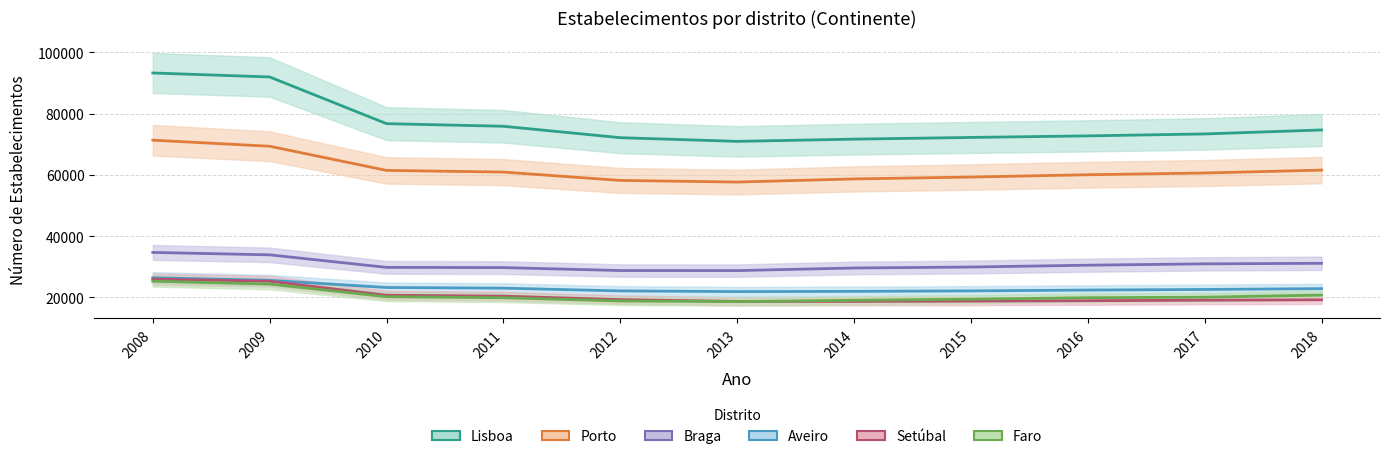

Reading left to right, extract all data points from this chart.

Lisboa: 2008=93299	2009=91999	2010=76747	2011=75896	2012=72164	2013=70961	2014=71690	2015=72246	2016=72756	2017=73389	2018=74689
Porto: 2008=71348	2009=69371	2010=61481	2011=60930	2012=58207	2013=57670	2014=58698	2015=59308	2016=60064	2017=60629	2018=61580
Braga: 2008=34691	2009=33896	2010=29807	2011=29735	2012=28776	2013=28756	2014=29605	2015=29920	2016=30520	2017=30960	2018=31136
Aveiro: 2008=26408	2009=25579	2010=23235	2011=23013	2012=22122	2013=21892	2014=21970	2015=22127	2016=22400	2017=22594	2018=22863
Setúbal: 2008=25963	2009=25274	2010=20711	2011=20410	2012=19270	2013=18705	2014=18689	2015=18787	2016=18918	2017=19094	2018=19213
Faro: 2008=25298	2009=24350	2010=20218	2011=19884	2012=18829	2013=18636	2014=19056	2015=19415	2016=19902	2017=20073	2018=20768